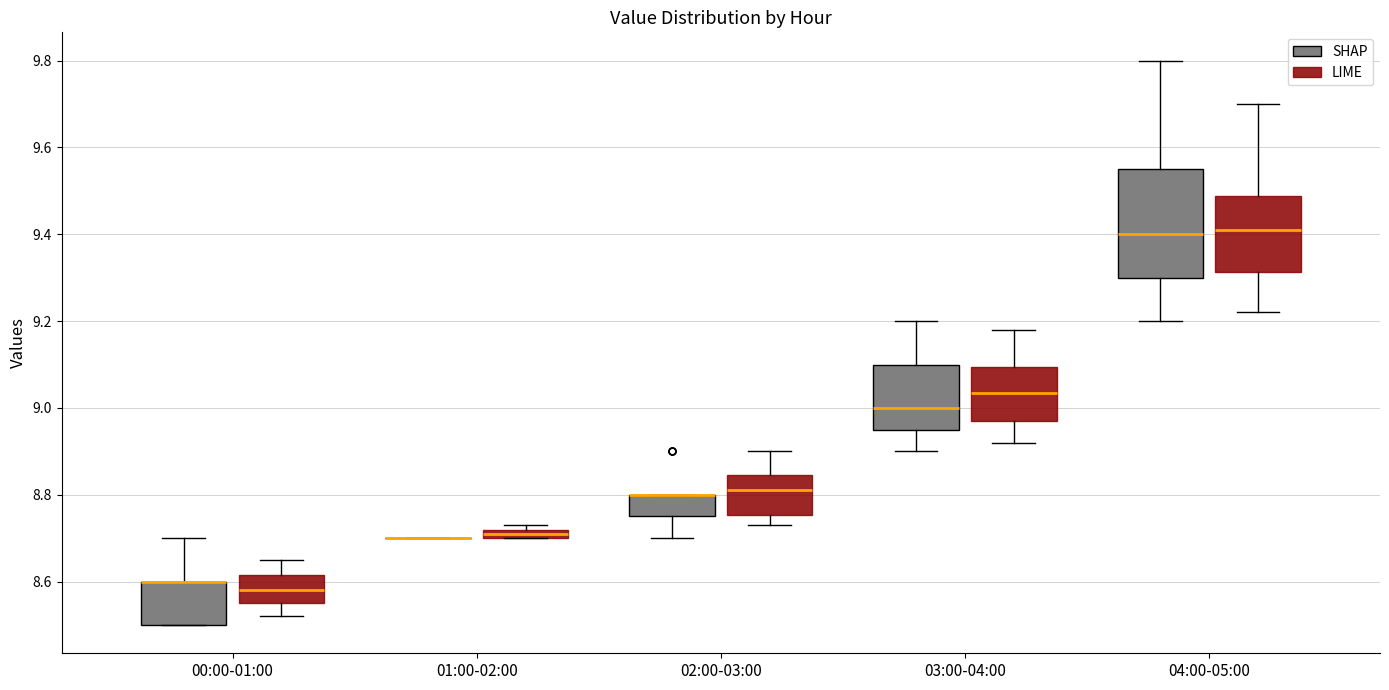

Where does the upper whisker of the box for 04:00-05:00 (LIME) end on the y-axis? The values are not printed on the chart, so give them approximately, as read against the axis.

9.70